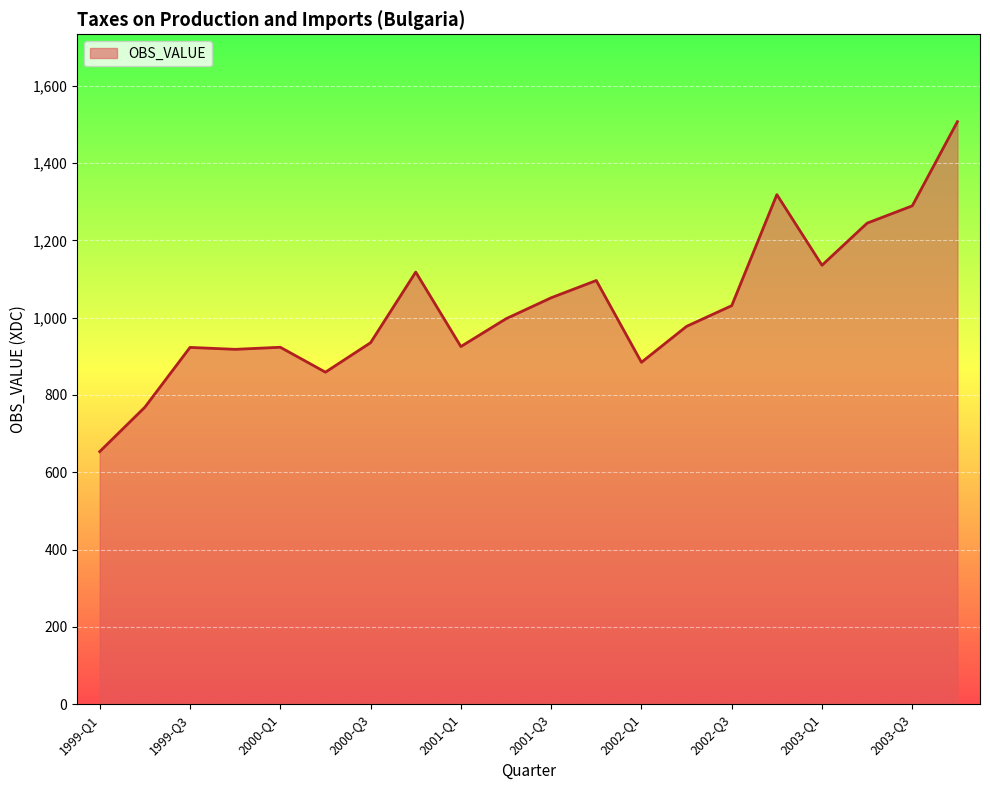

What is the difference between the maximum and minimum values?

853.7